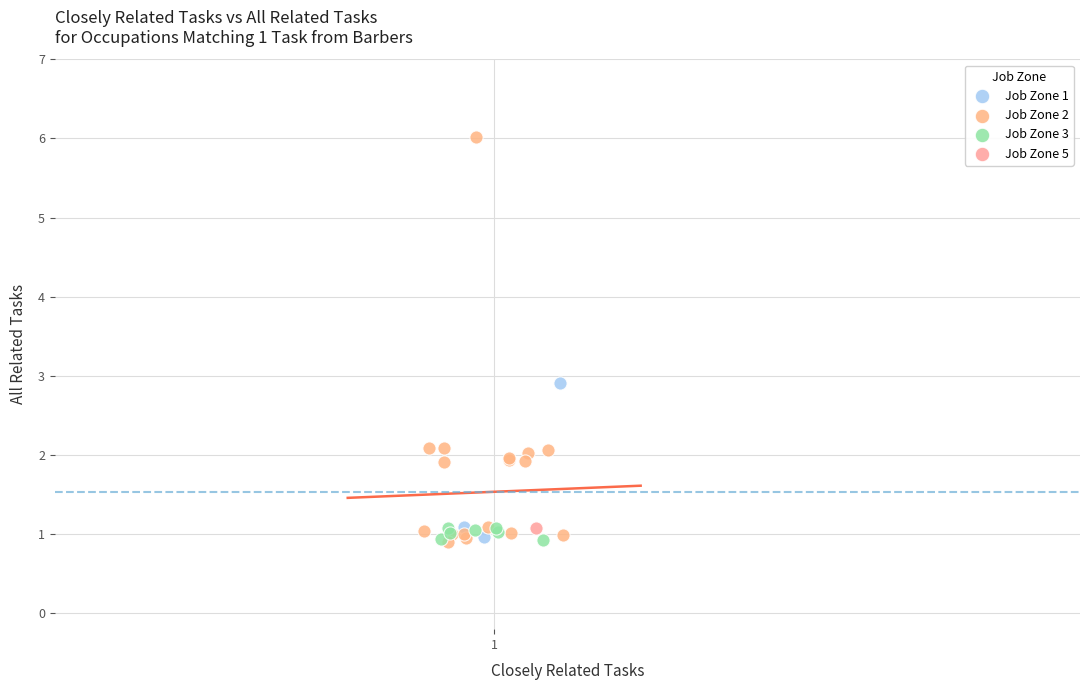

Which series contains the highest Y value?

Job Zone 2